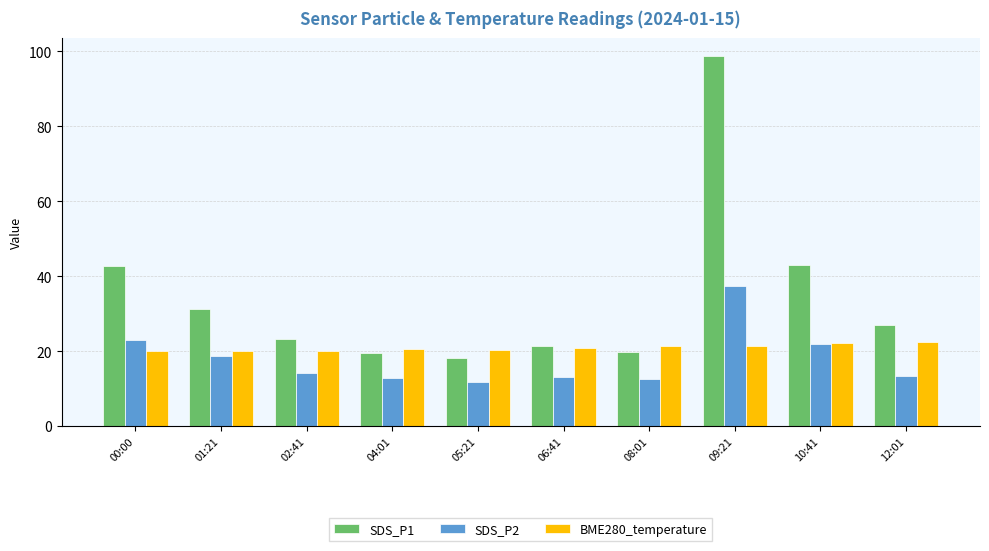

What position from the right is 01:21?

9